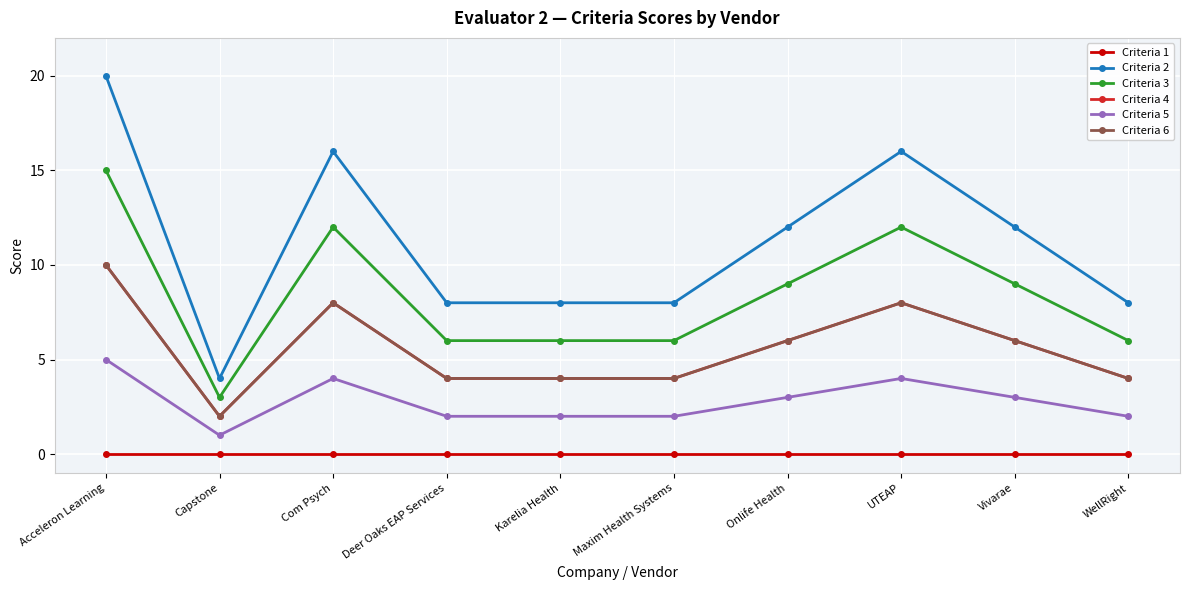

Does the chart display data point markers on the line(s)?

Yes